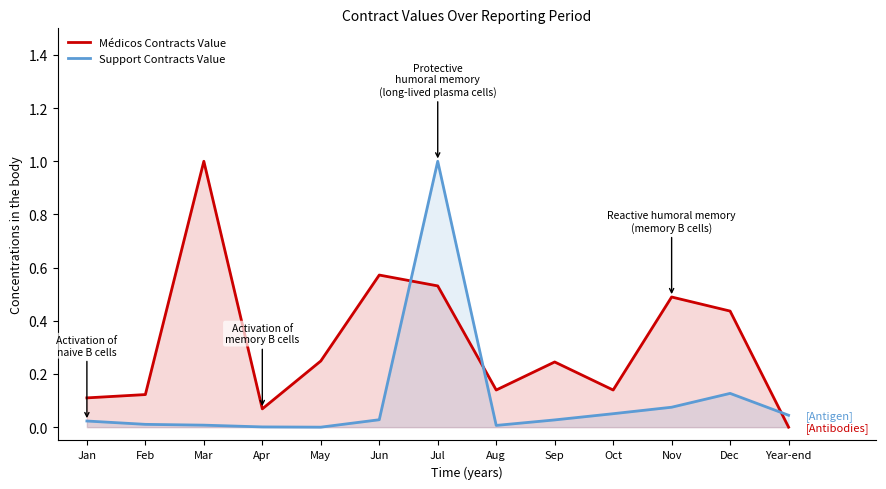

Which series has the largest total across all categories?

Médicos Contracts Value